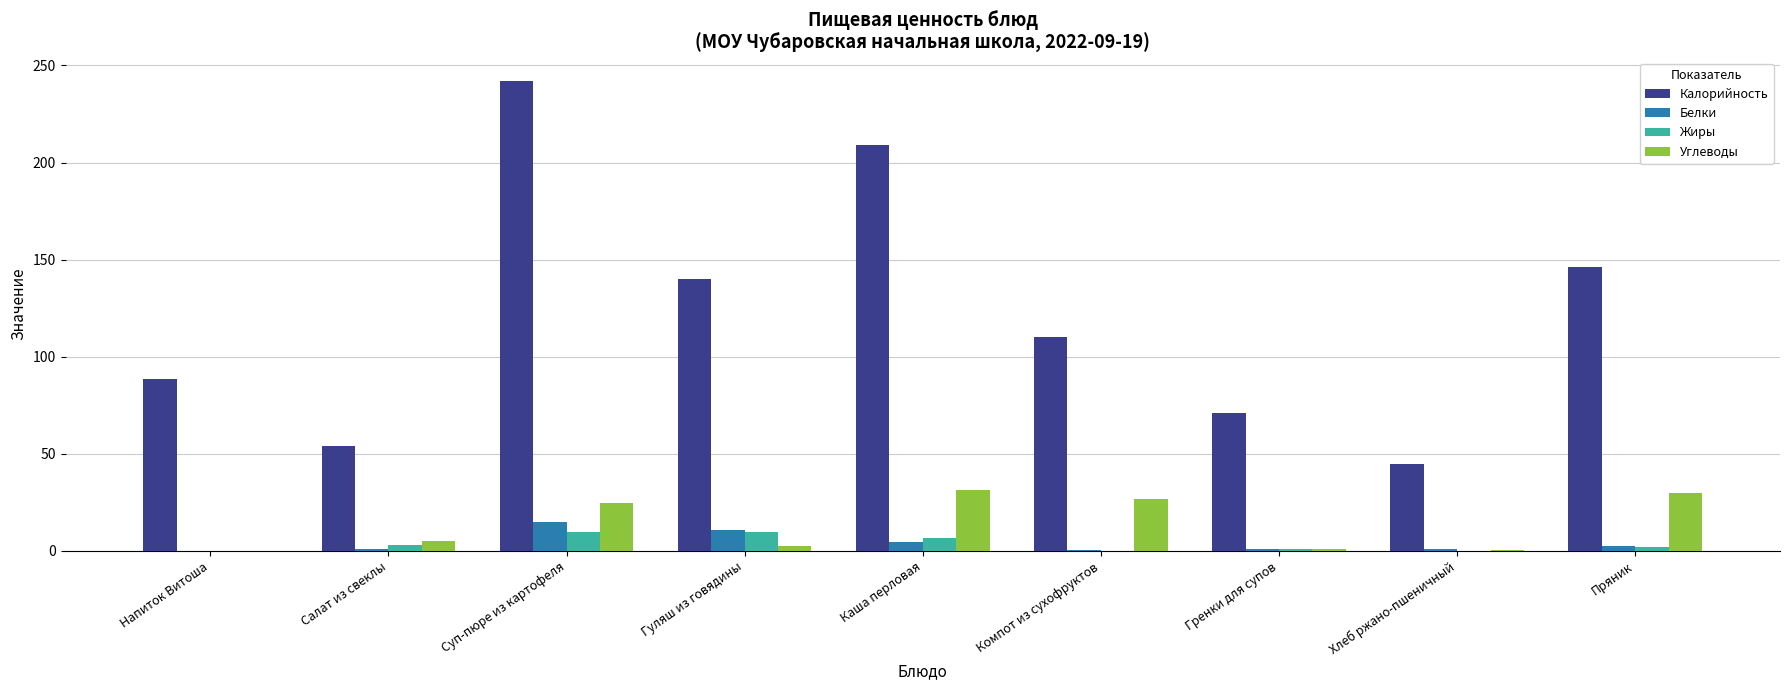

The value of Углеводы at Пряник is 30.0. True or false?

True